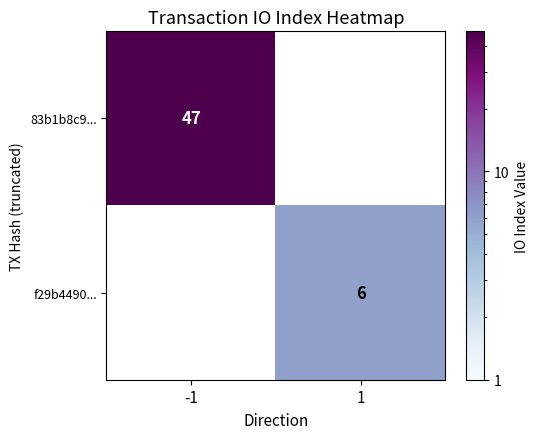

Which category has the lowest value across all series?

1